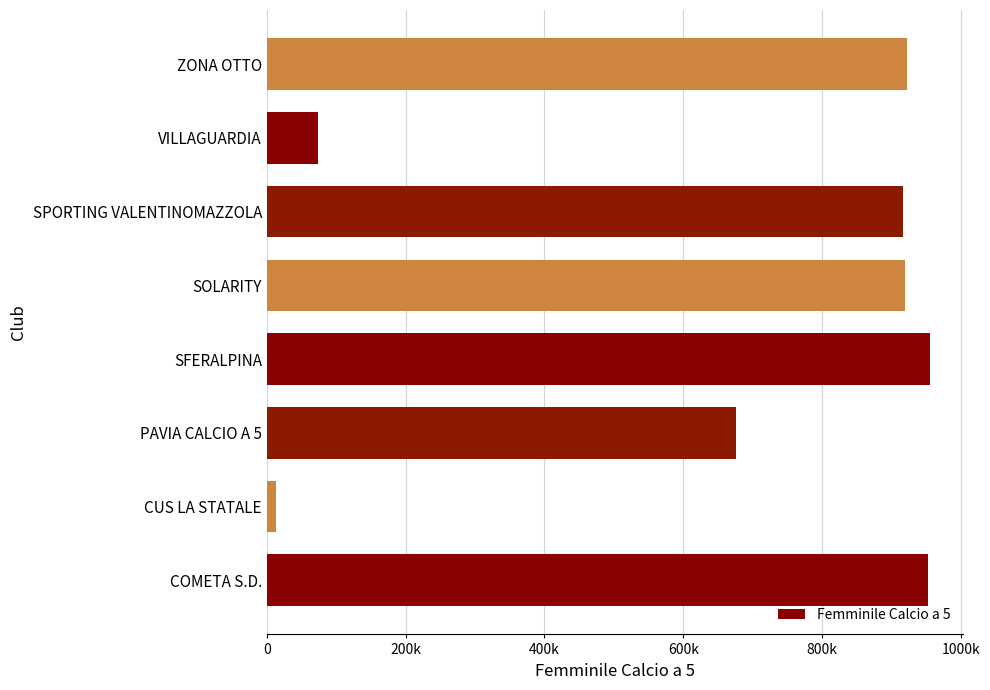

What is the difference between the maximum and minimum values?

941828